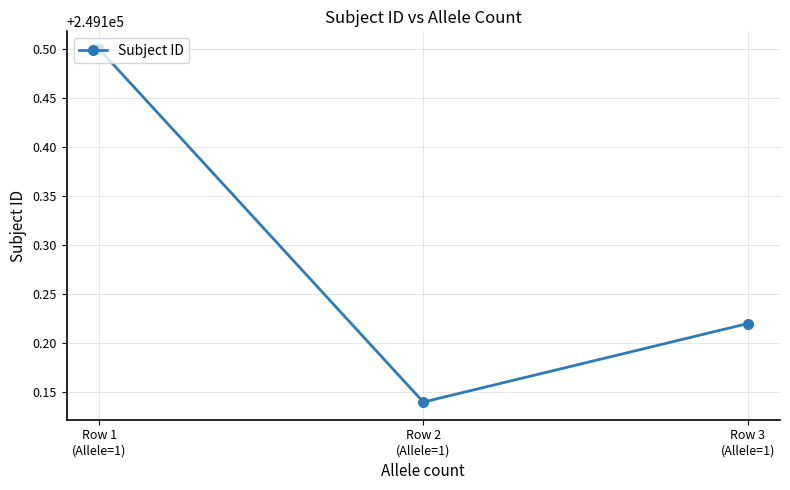

What is the difference between the values at Row 3
(Allele=1) and Row 1
(Allele=1)?

0.3